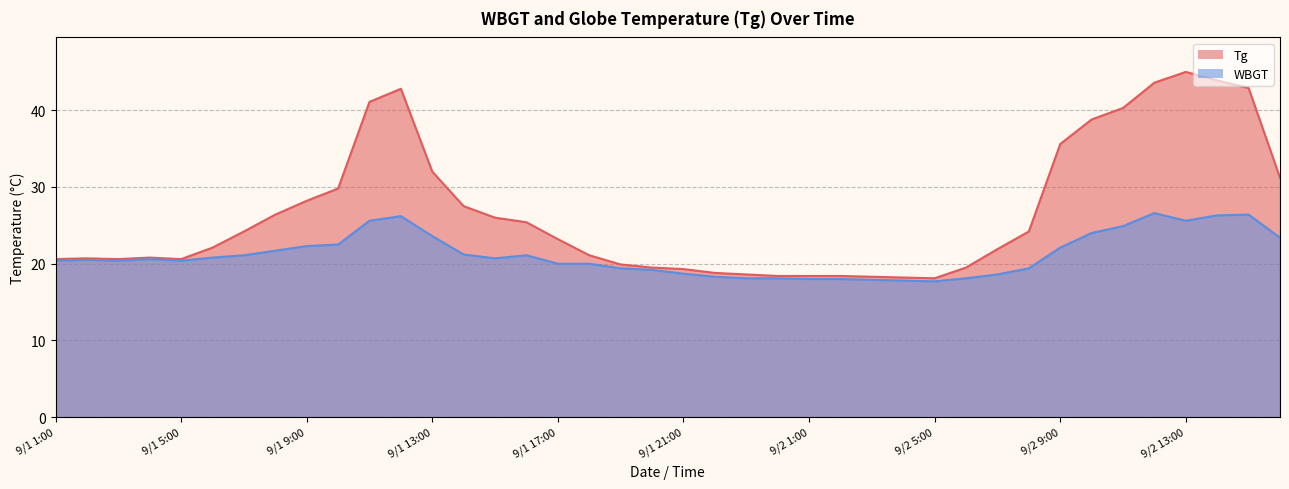

Where is the first local maximum for WBGT?

9/1 2:00